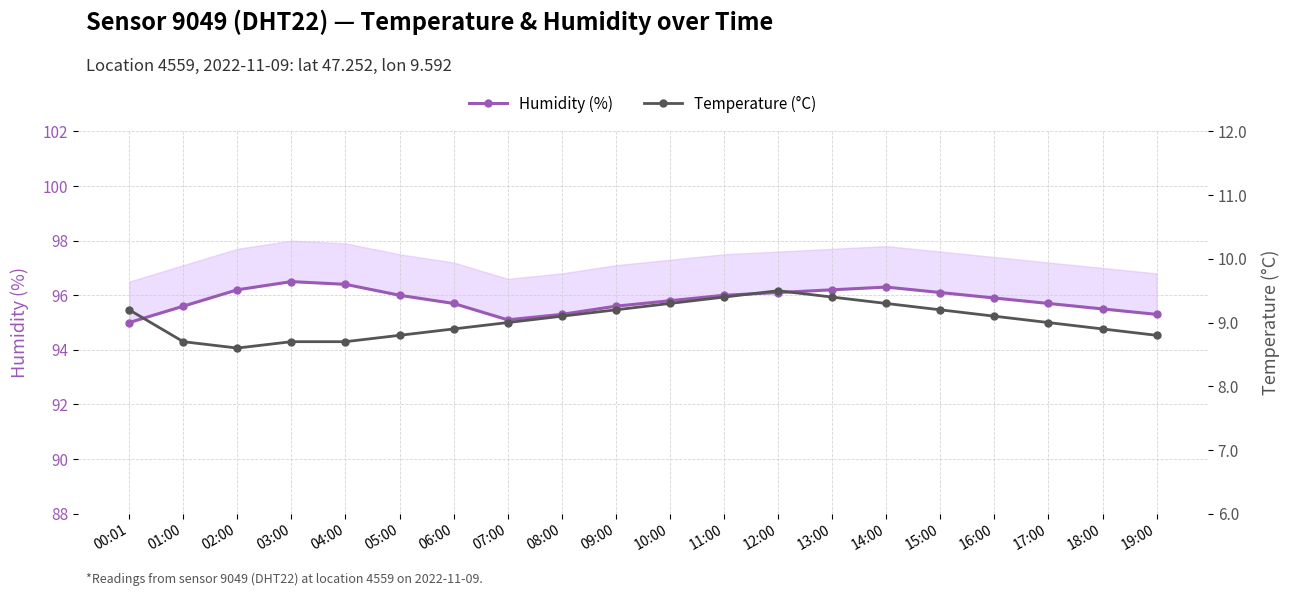

What are all the series names shown in the legend?

Humidity (%), Temperature (°C)